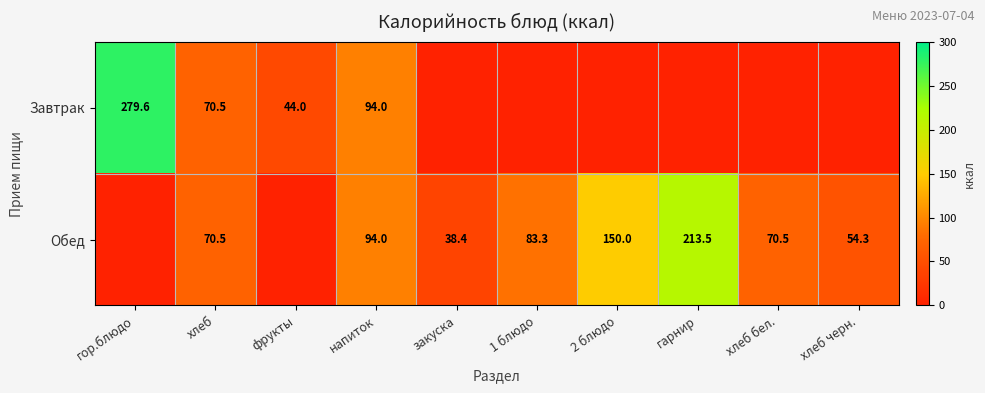

The Обед series shows 213.5 at гарнир. True or false?

True